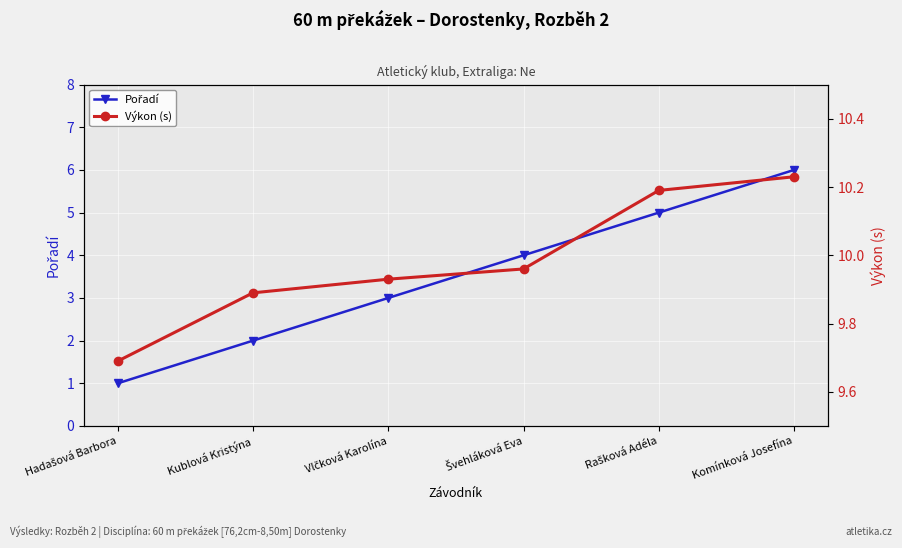

Count the number of data series in this chart.

2